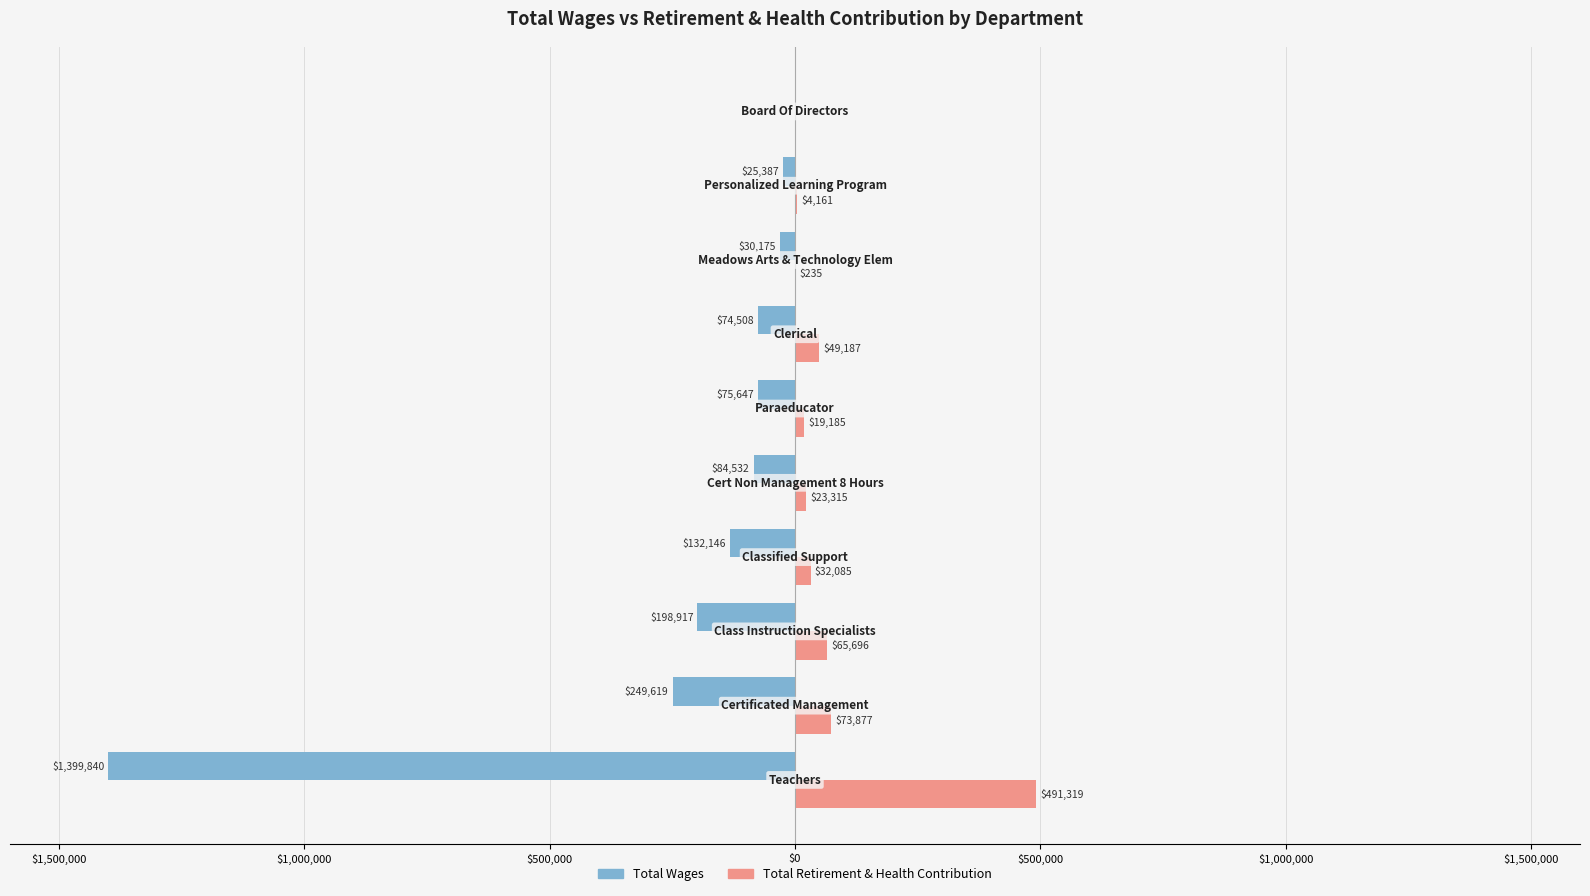

What are all the series names shown in the legend?

Total Wages, Total Retirement & Health Contribution